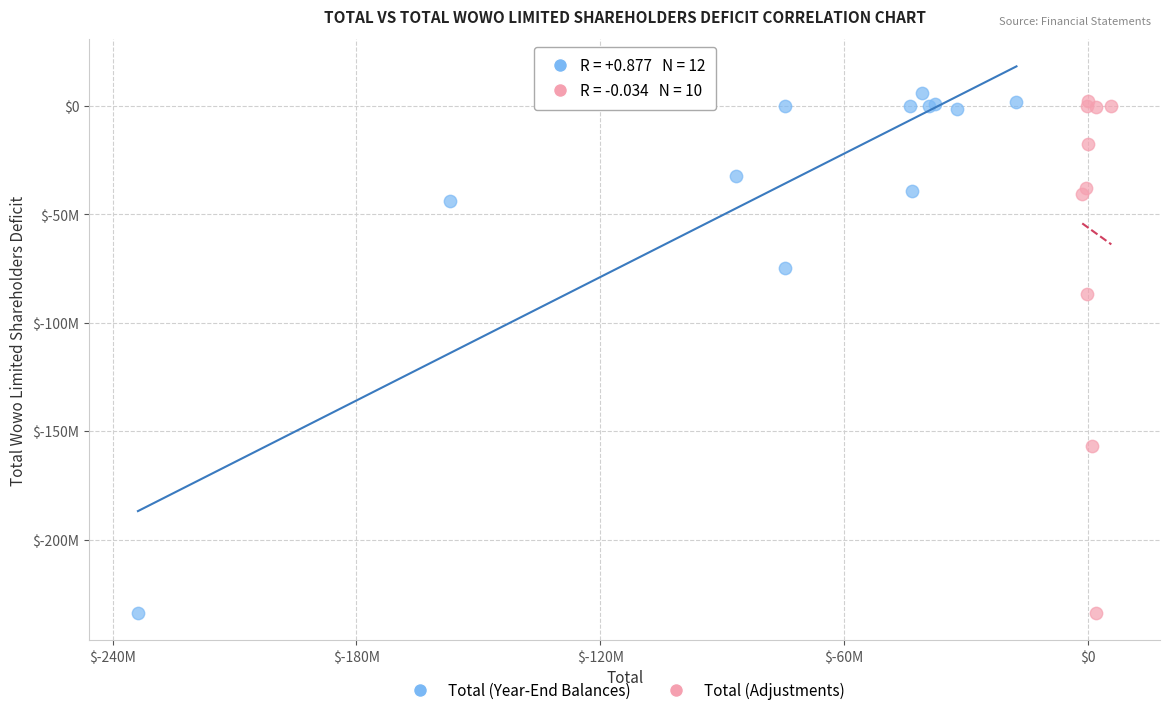

What are all the series names shown in the legend?

Total (Year-End Balances), Total (Adjustments)